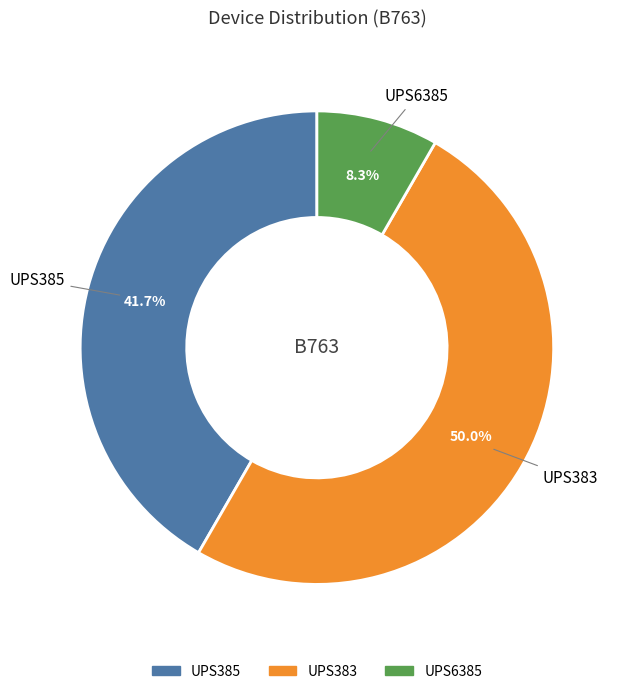

Between UPS6385 and UPS383, which is larger?

UPS383